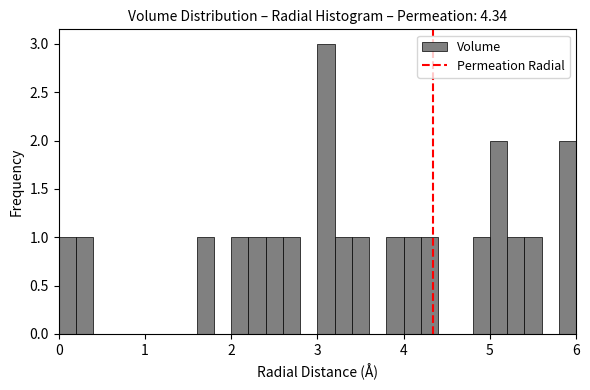

Around what value on the x-axis is the tallest bar? Give the approximate position of its centre, as read against the axis.

3.1